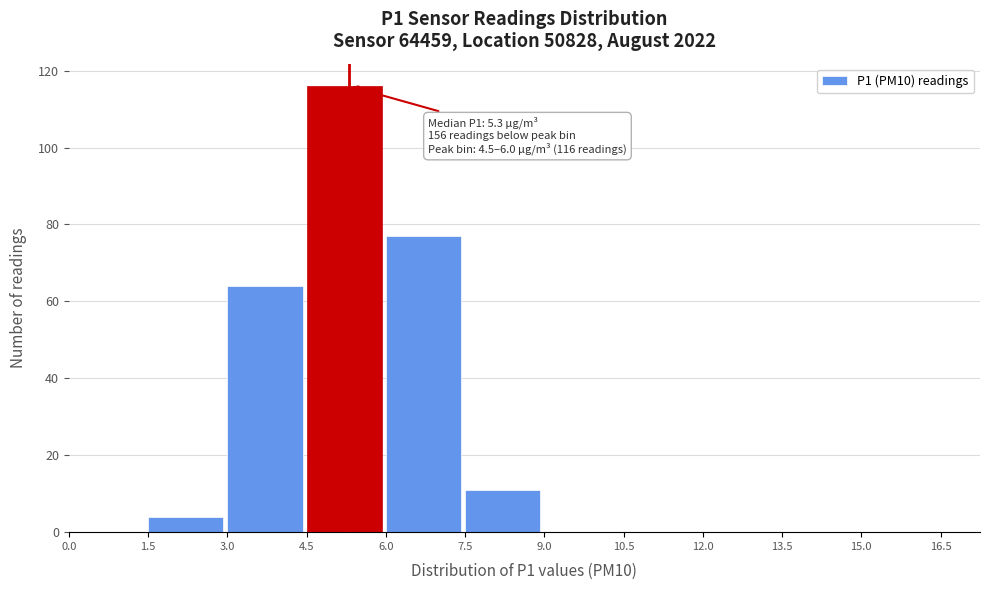

Over which range of the x-axis is the bar tallest?

4.5 to 6.0